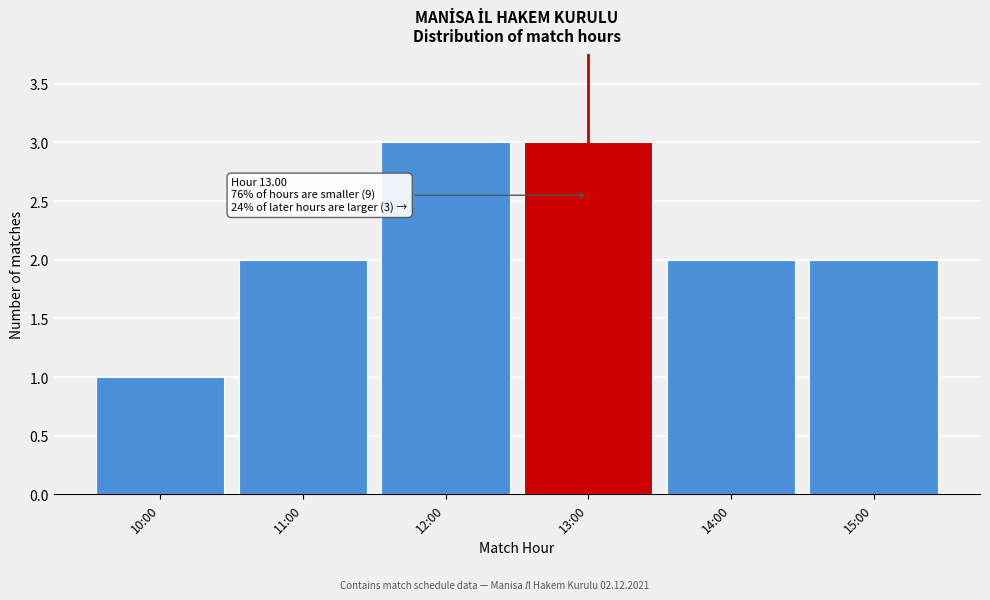

Reading left to right, extract all data points from this chart.

1	2	3	3	2	2